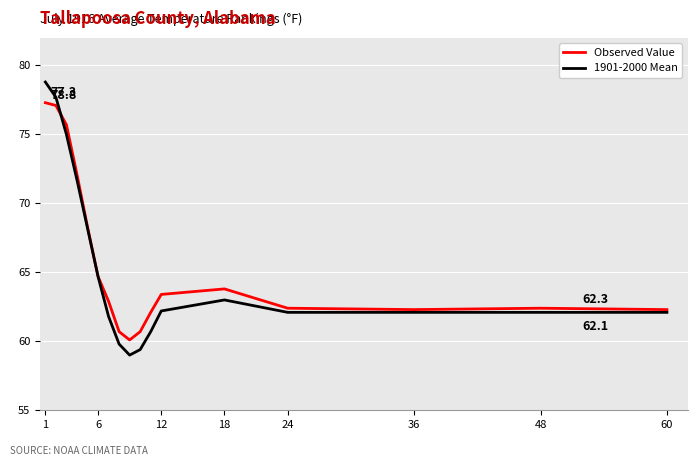

Rank the series by their maximum value, from lowest to highest.

Observed Value, 1901-2000 Mean